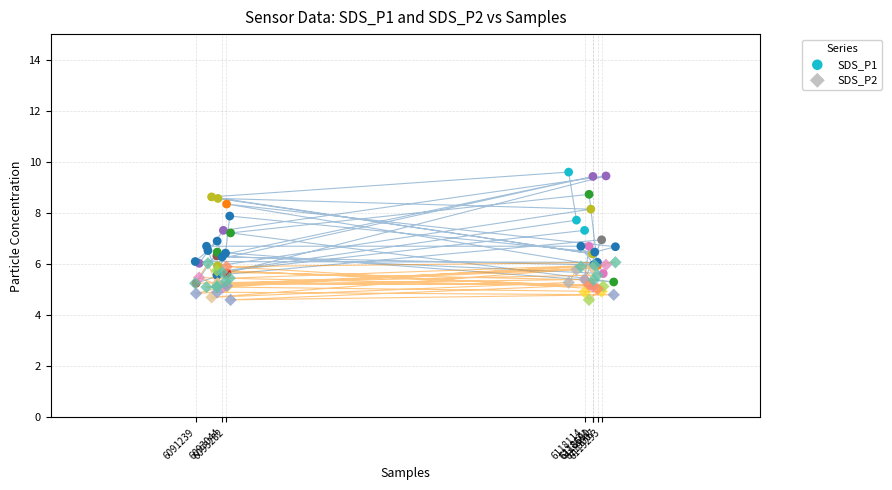

Which series contains the lowest Y value?

SDS_P2